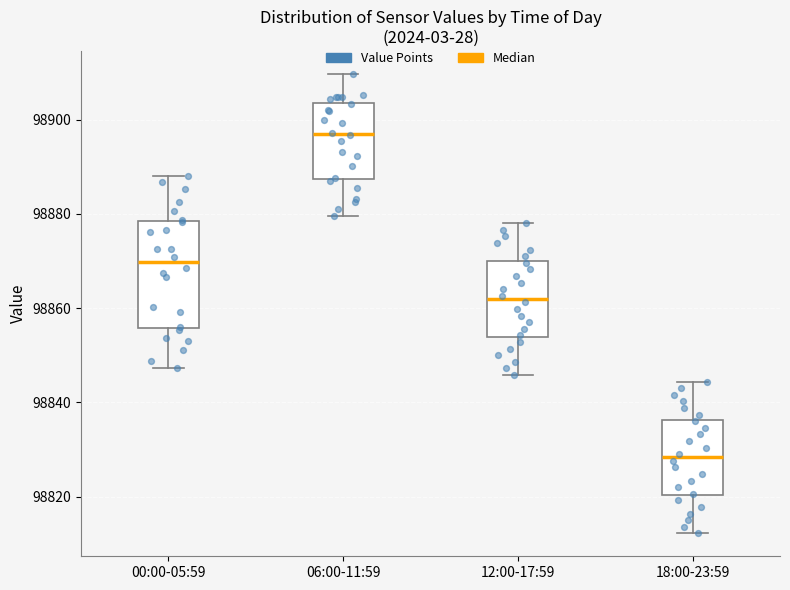

Which box has the highest median line?

06:00-11:59